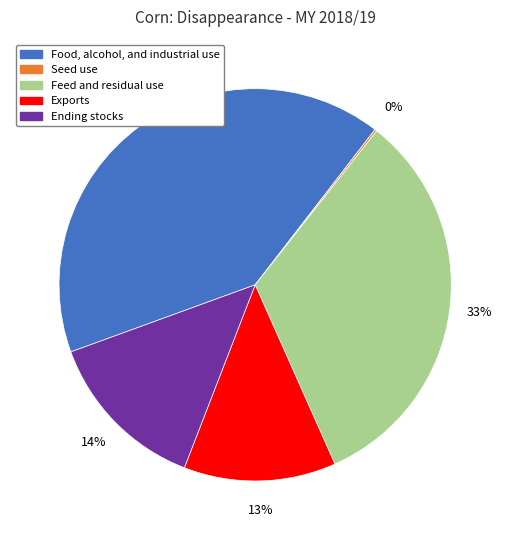

Which has a higher value, Ending stocks or Exports?

Ending stocks